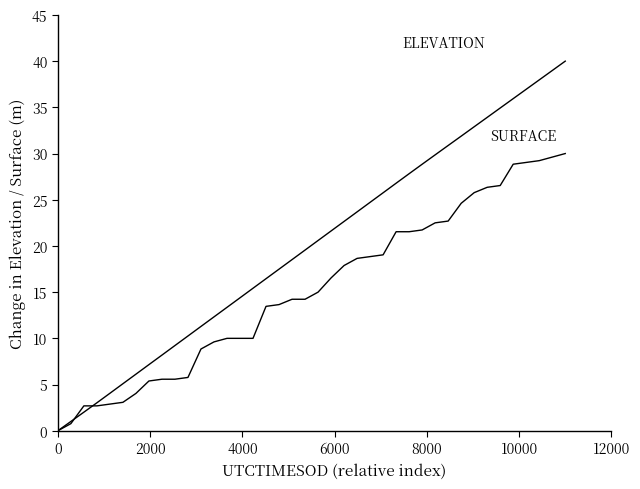

How many lines are shown in the chart?

2